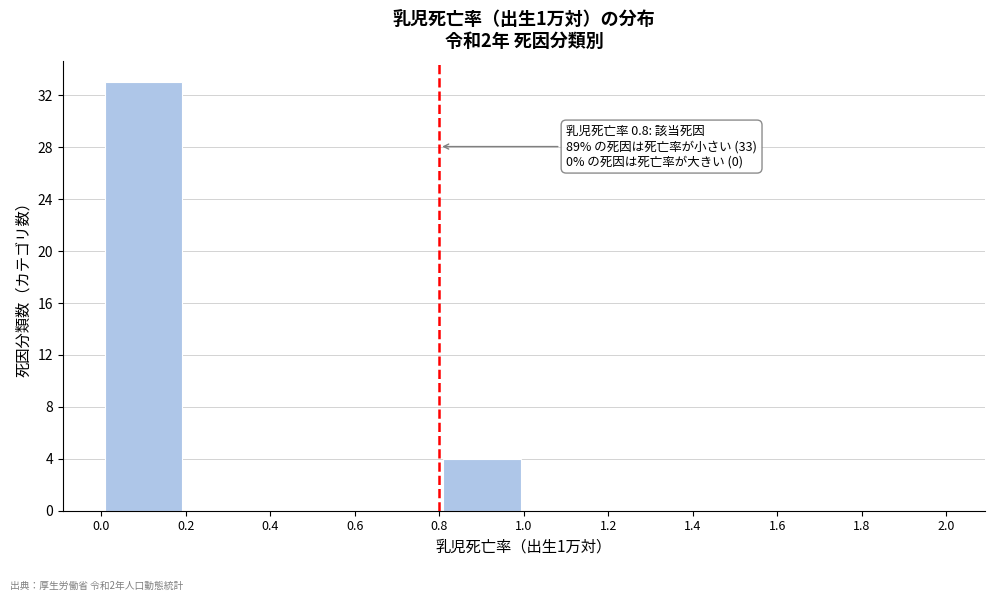

Which range on the x-axis has the tallest bar?

0.0 to 0.2